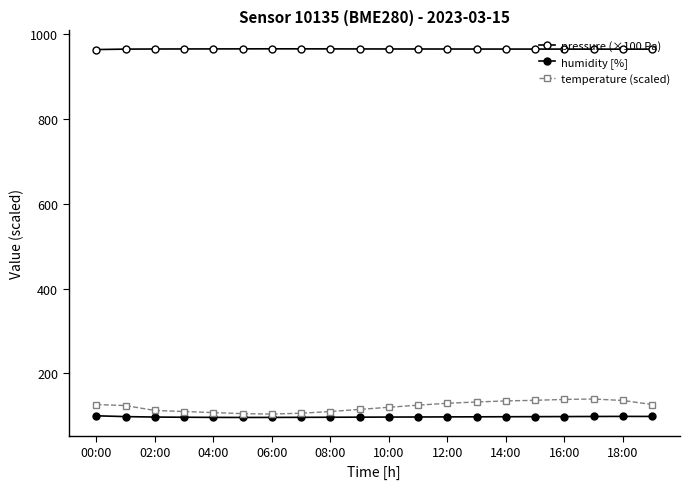

What is the difference between the second highest and second lowest values in the pressure (×100 Pa) series?

0.7